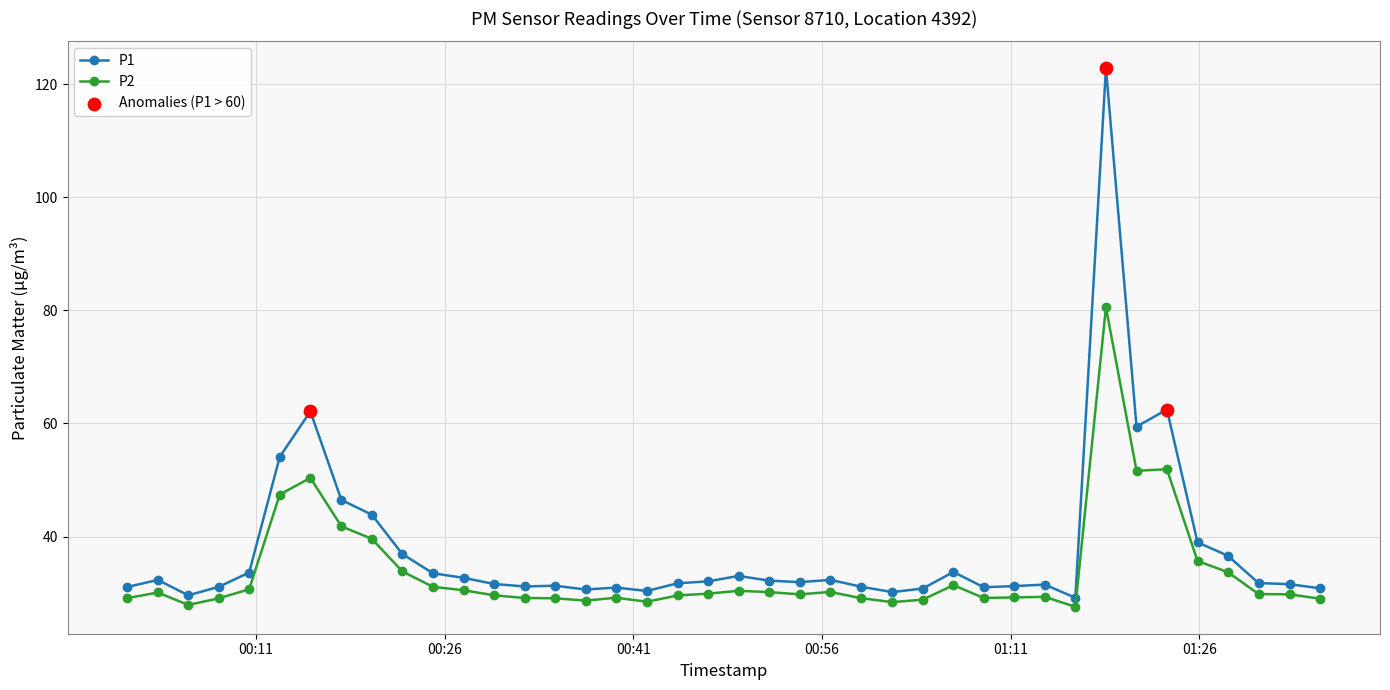

Which series has the widest spread of values?

P1